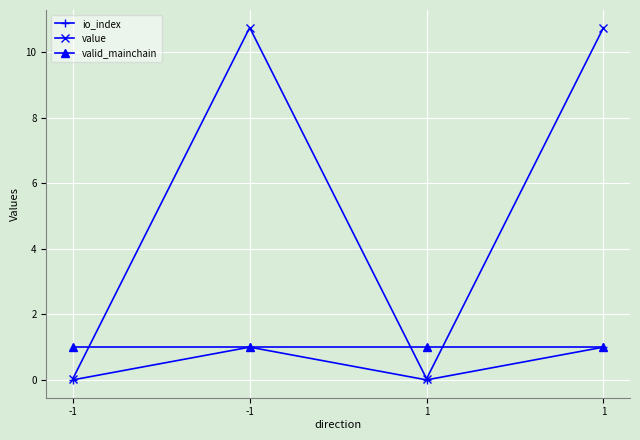

Is this an area chart (filled region under the line)?

No